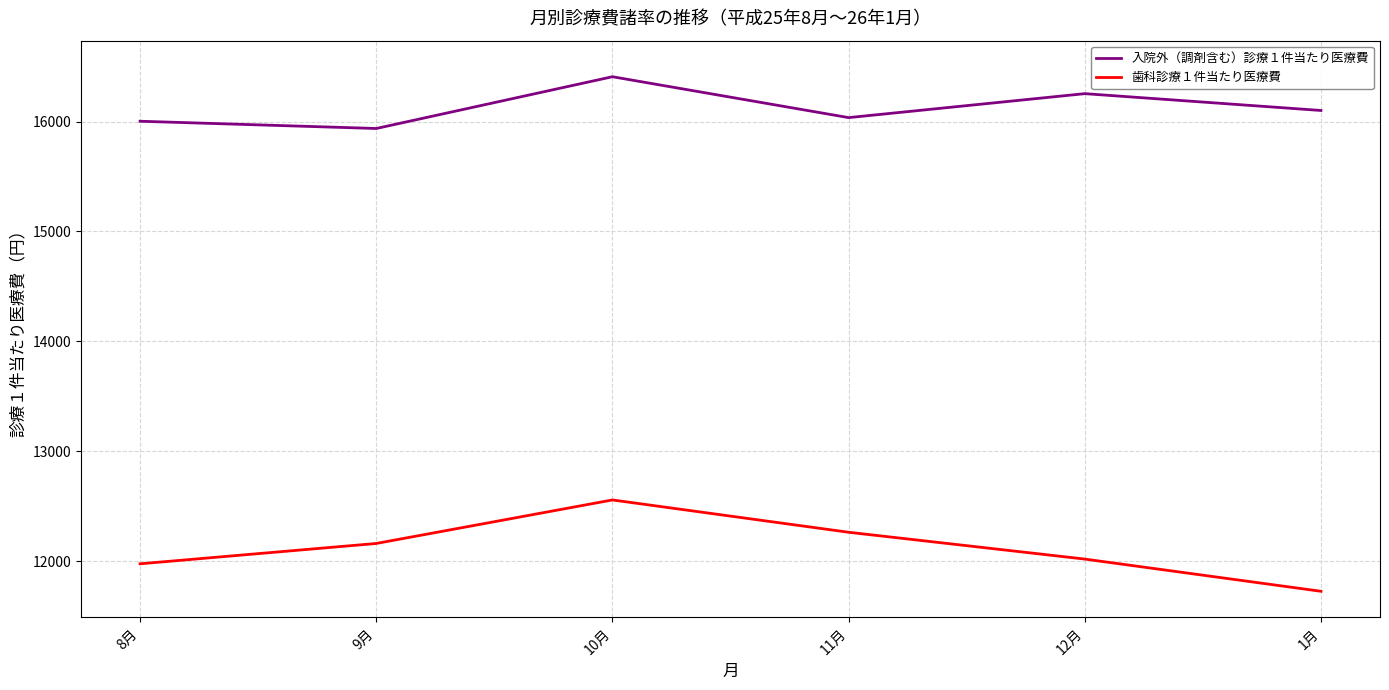

Does the chart have visible grid lines?

Yes